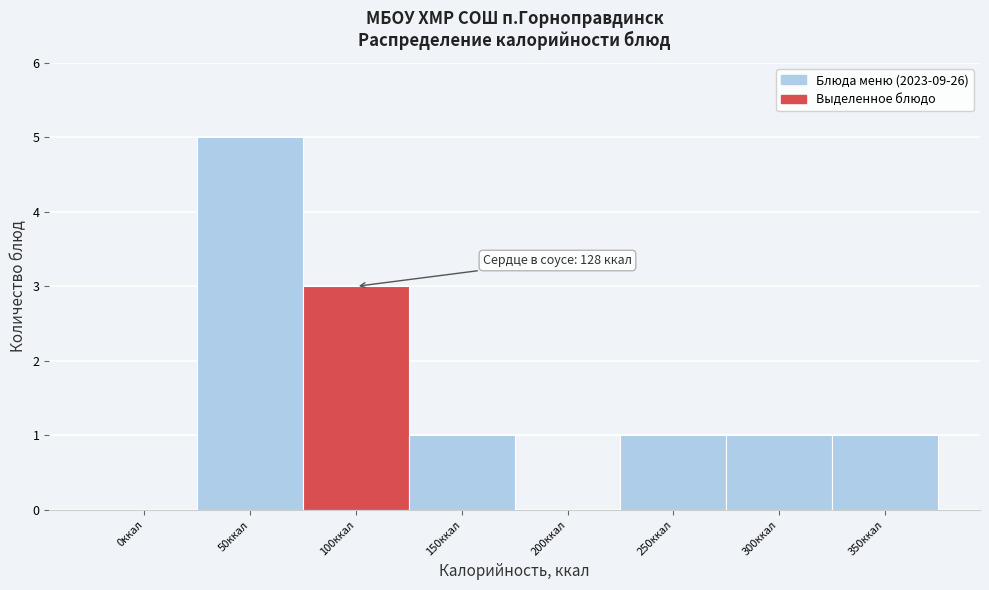

Reading left to right, transcribe all the data shown in this chart.

0ккал=0	50ккал=5	100ккал=3	150ккал=1	200ккал=0	250ккал=1	300ккал=1	350ккал=1